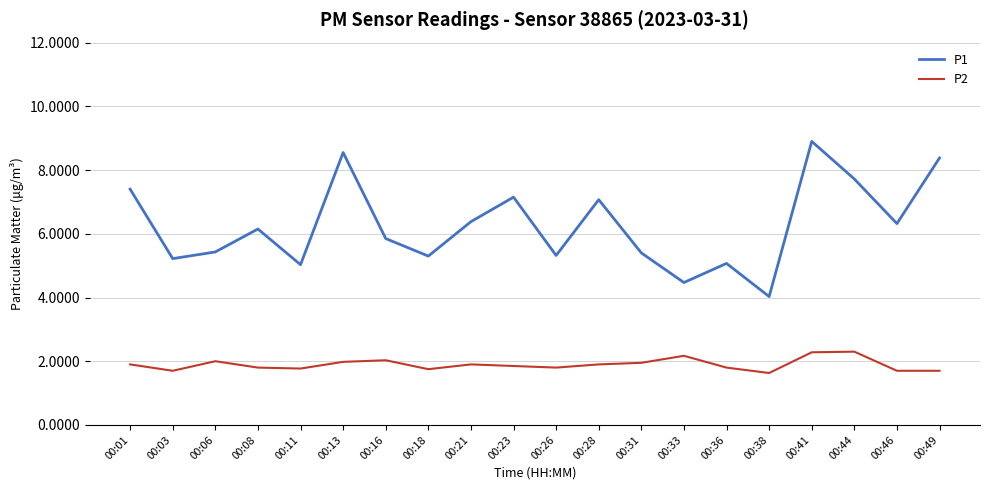

What is the difference between the maximum and minimum values in the P1 series?

4.9